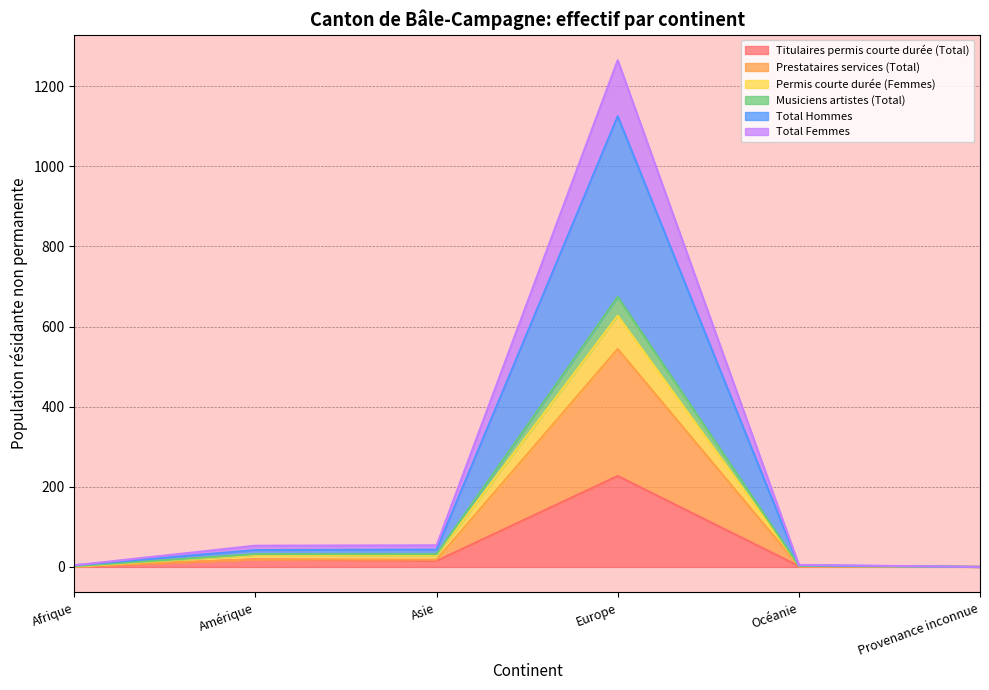

Which has a higher value, Océanie or Asie?

Asie